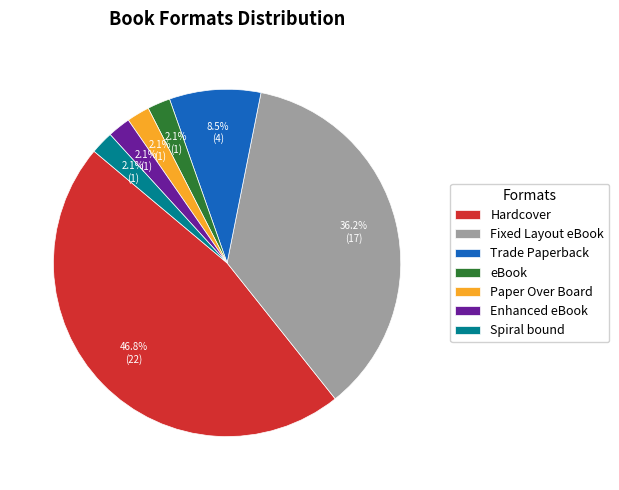

What is the largest slice in the pie chart?

Hardcover